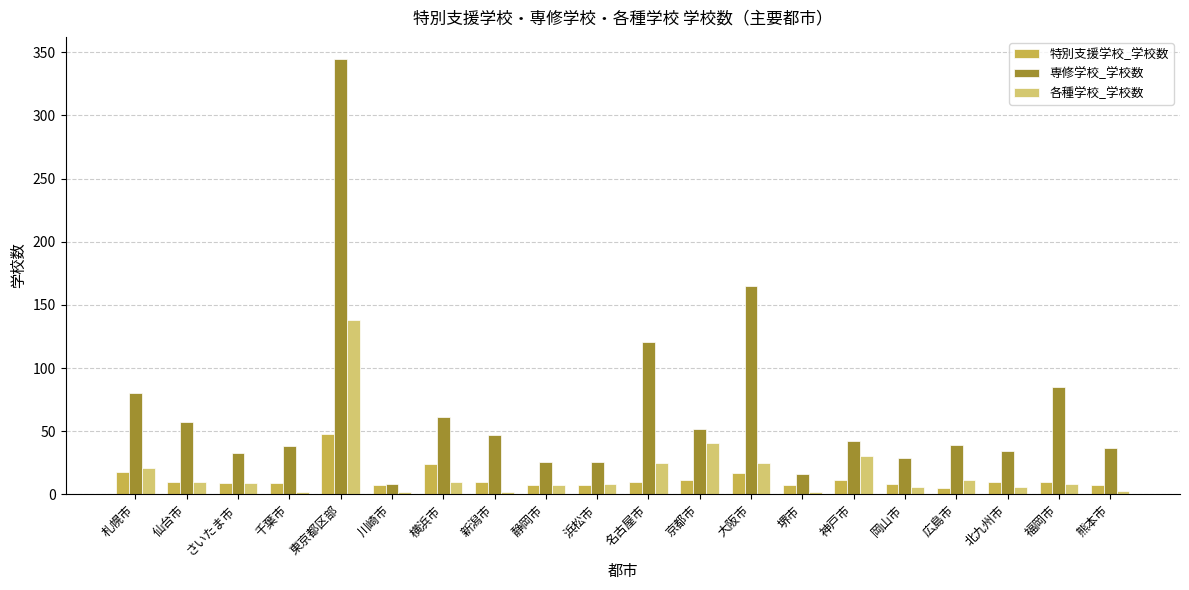

Between 京都市 and 北九州市, which series saw the biggest shift?

各種学校_学校数